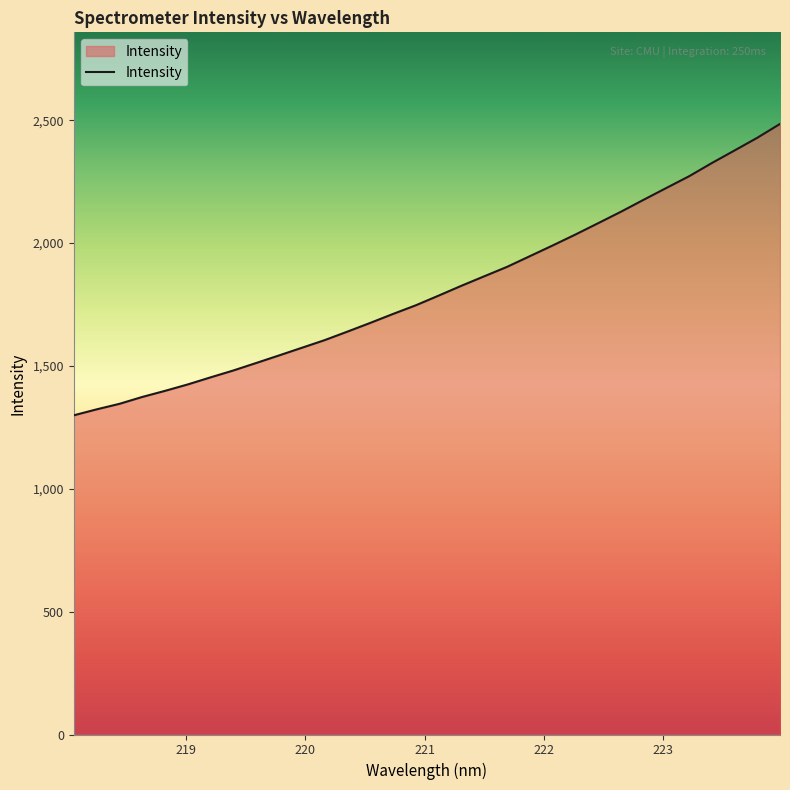

What is the greatest value displayed?

2484.7